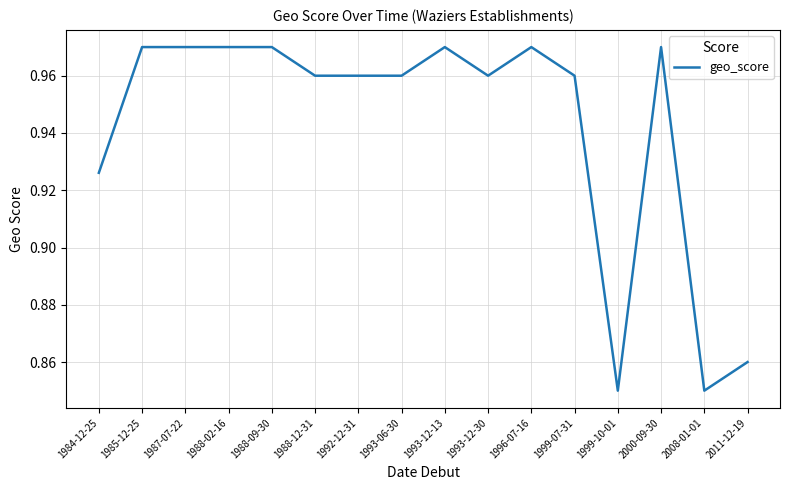

What position from the left is 1987-07-22?

3